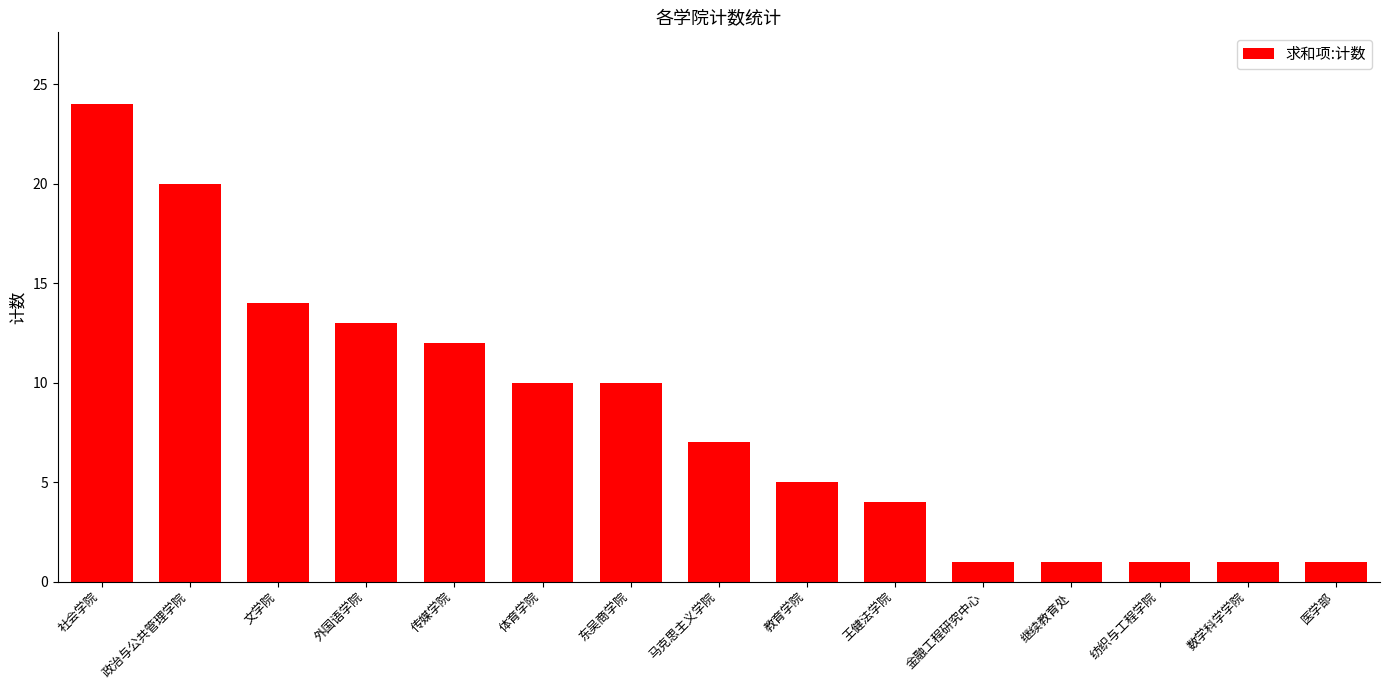

What is the sum of all values?

124